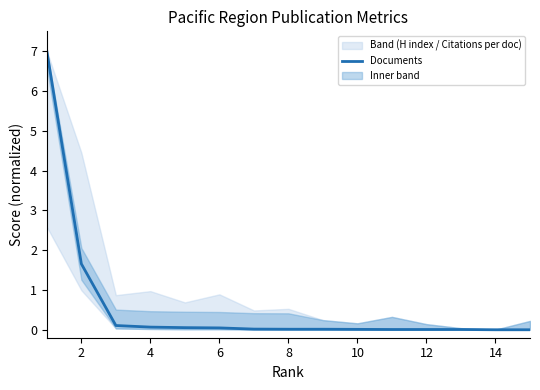

The value of Documents at 14 is -3.4. True or false?

False